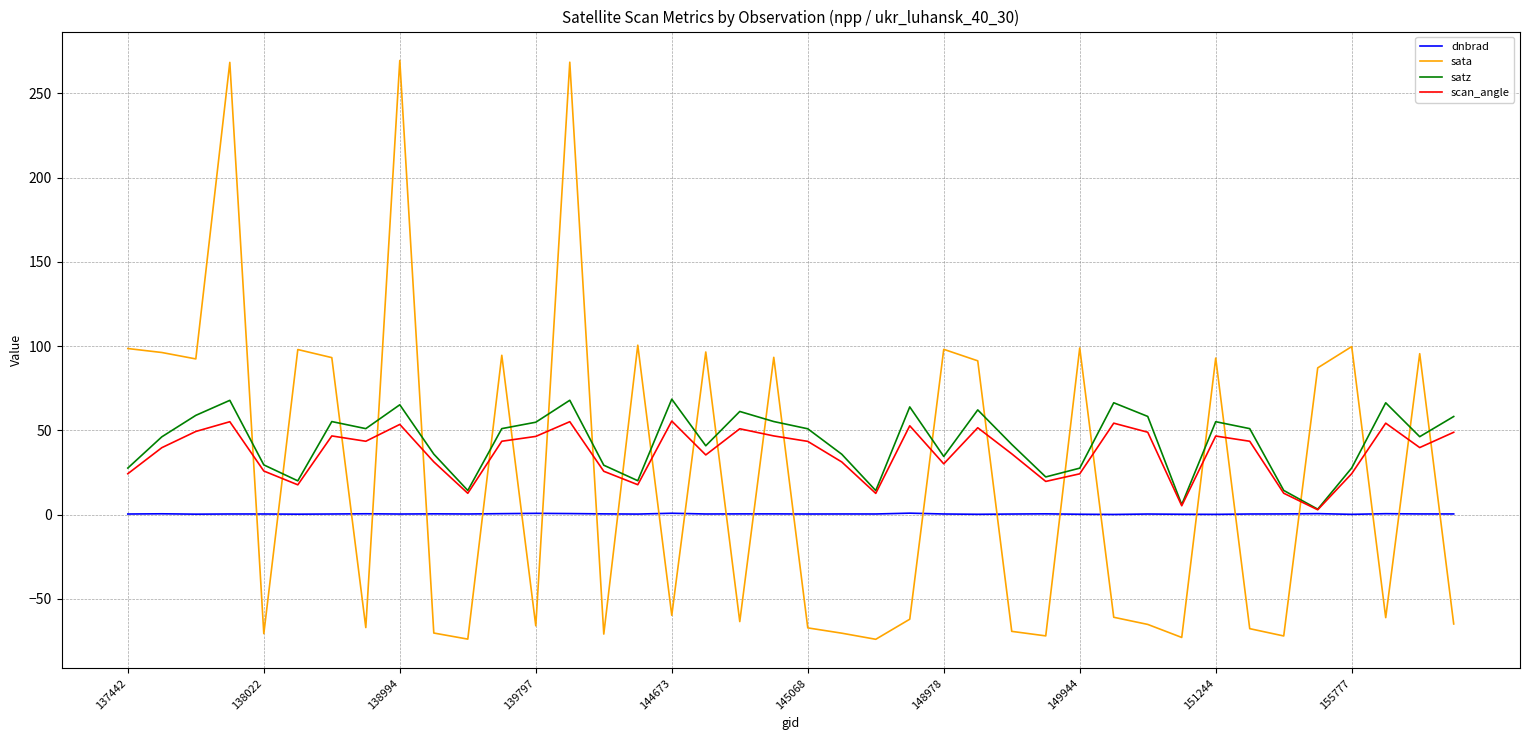

Which series has the widest spread of values?

sata